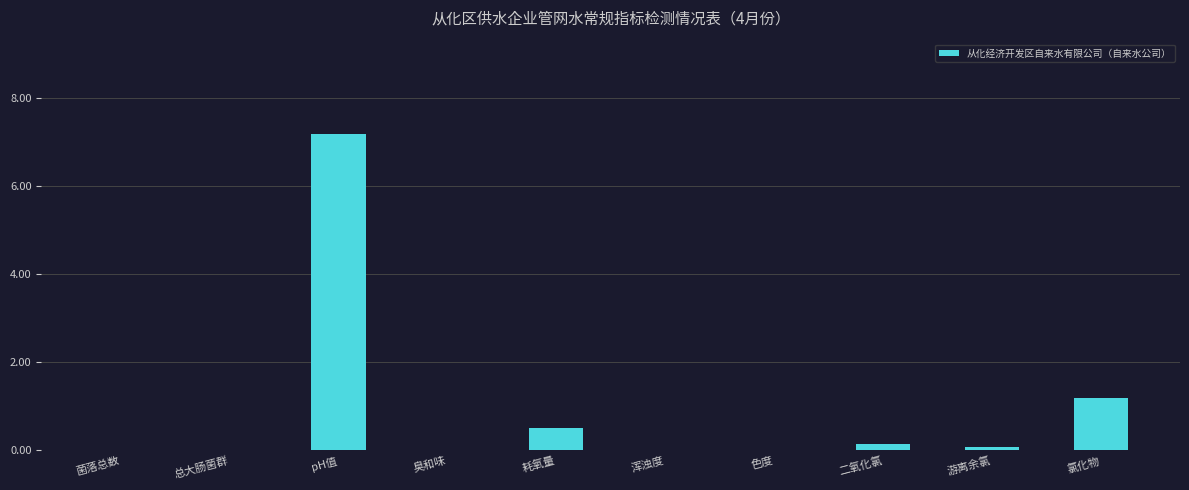

Is it true that the value at 色度 is -4.5?

False